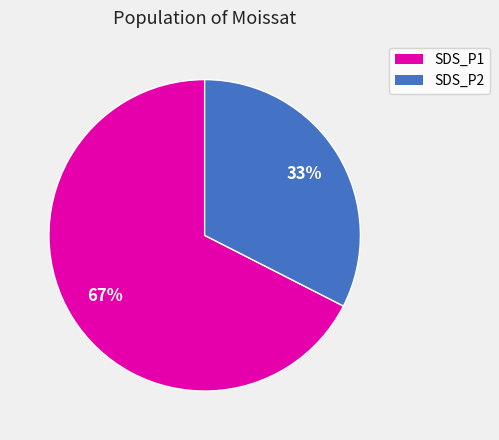

Between SDS_P2 and SDS_P1, which is larger?

SDS_P1